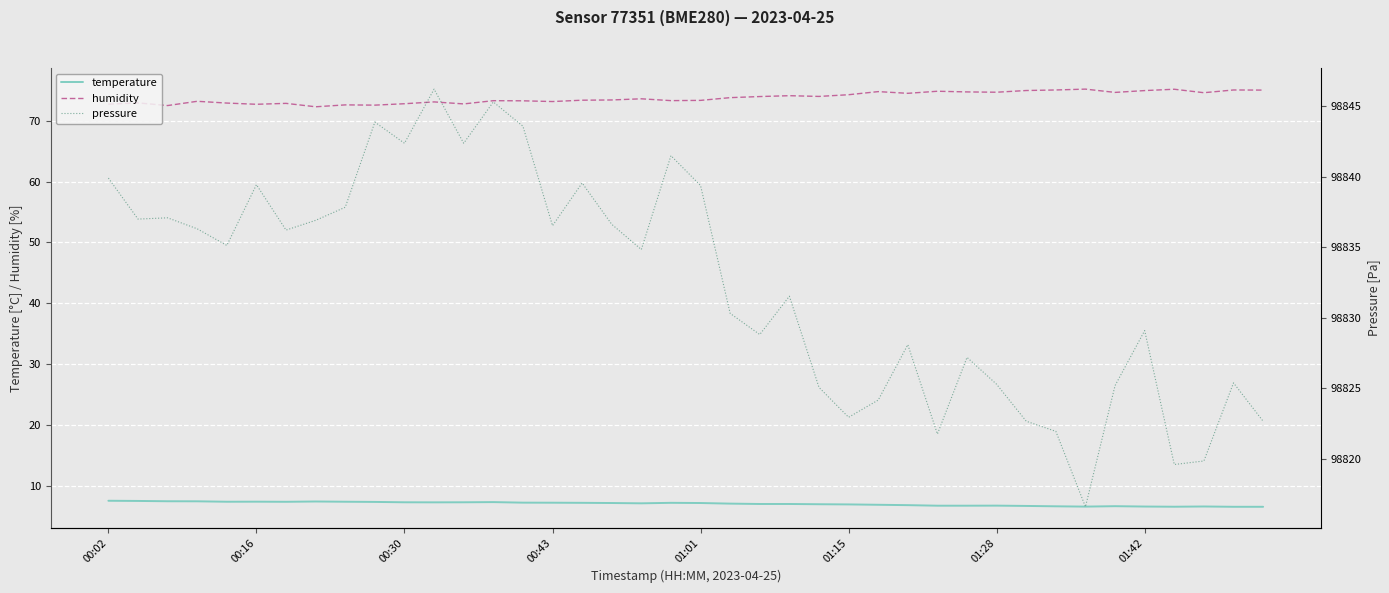

The temperature series shows 12.9 at 00:43. True or false?

False